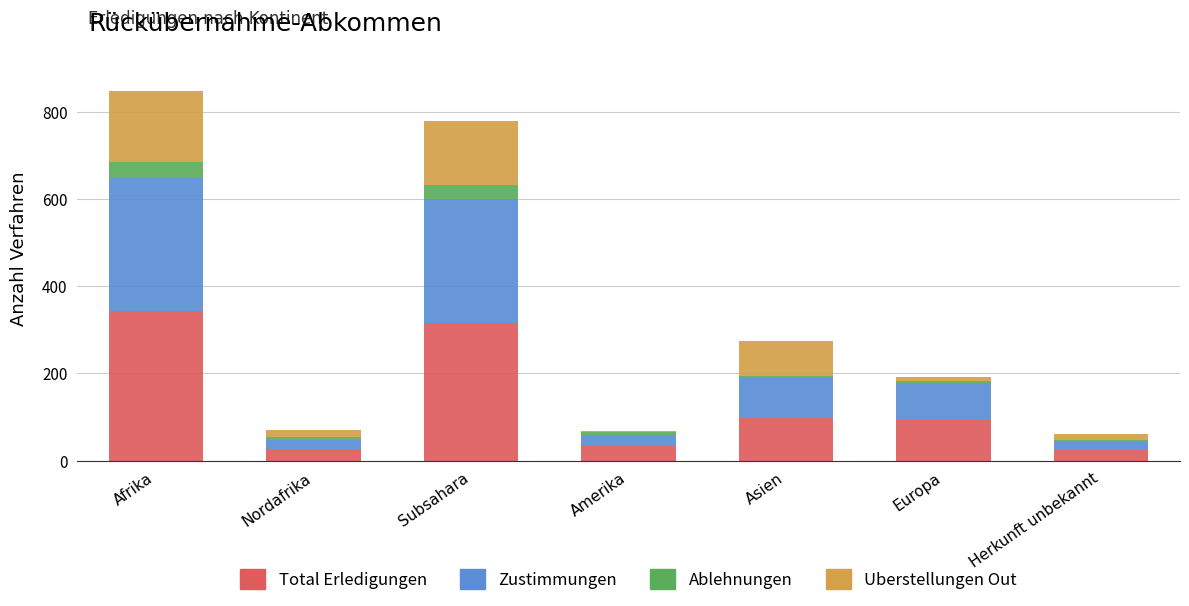

What is the maximum value for Total Erledigungen?

343